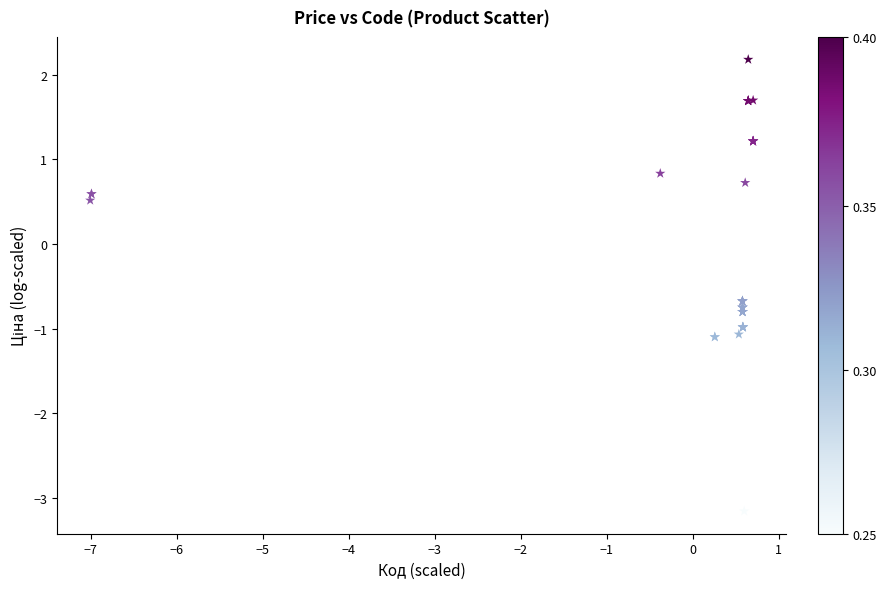

What Y value in the scatter plot is closest to 0?

0.5